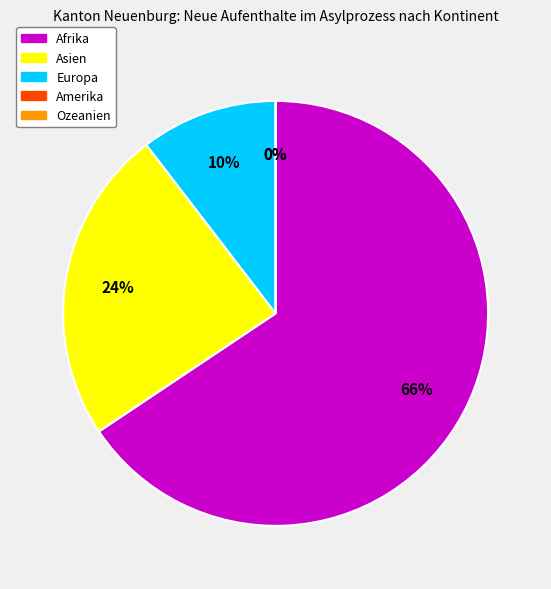

What percentage is NOT represented by Asien?

76.0%